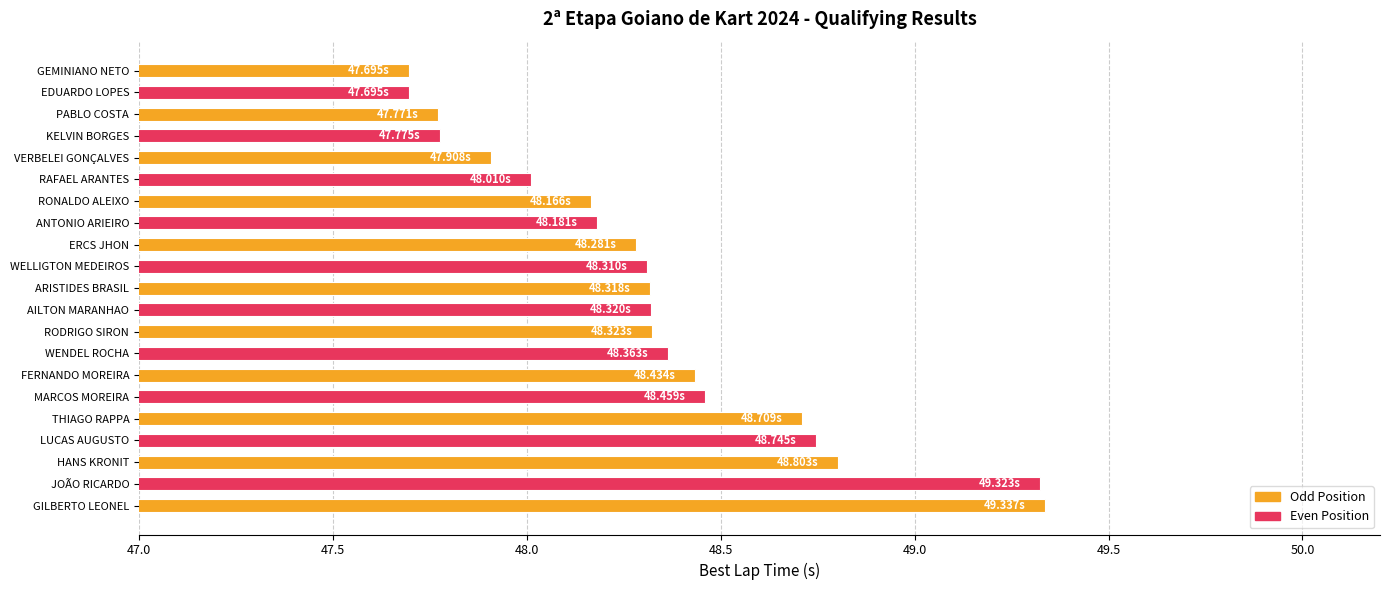

What is the label of the 6th bar from the top?

RAFAEL ARANTES